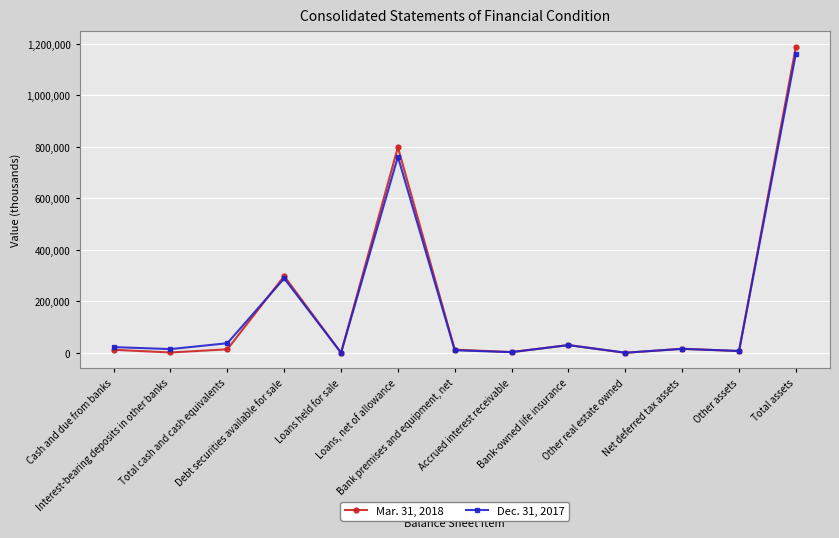

Which series has the widest spread of values?

Mar. 31, 2018